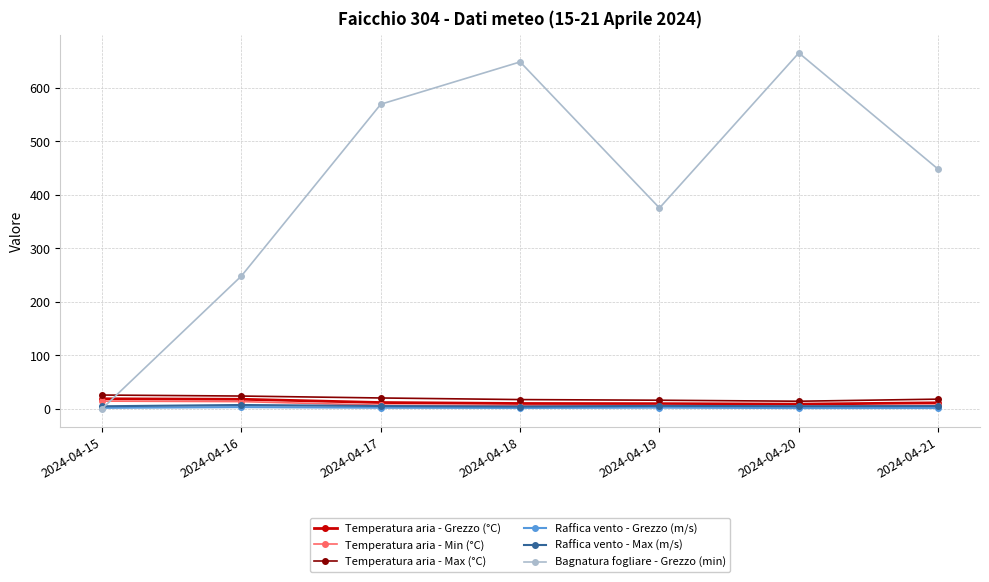

True or false: Temperatura aria - Min (°C) has a value of 5.5 at 2024-04-18.

True